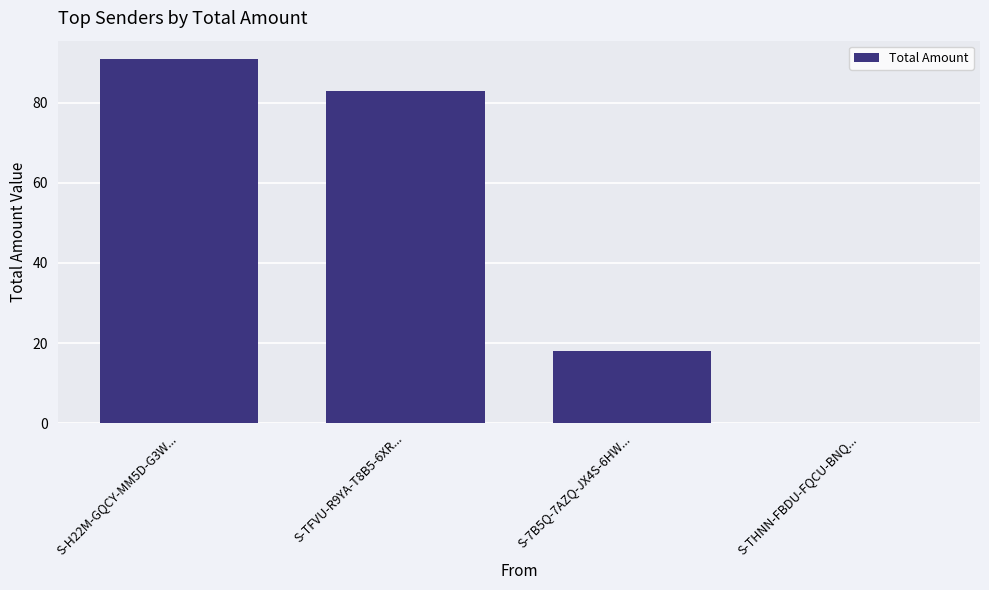

What is the sum of the values at S-TFVU-R9YA-T8B5-6XR... and S-7B5Q-7AZQ-JX4S-6HW...?

101.0